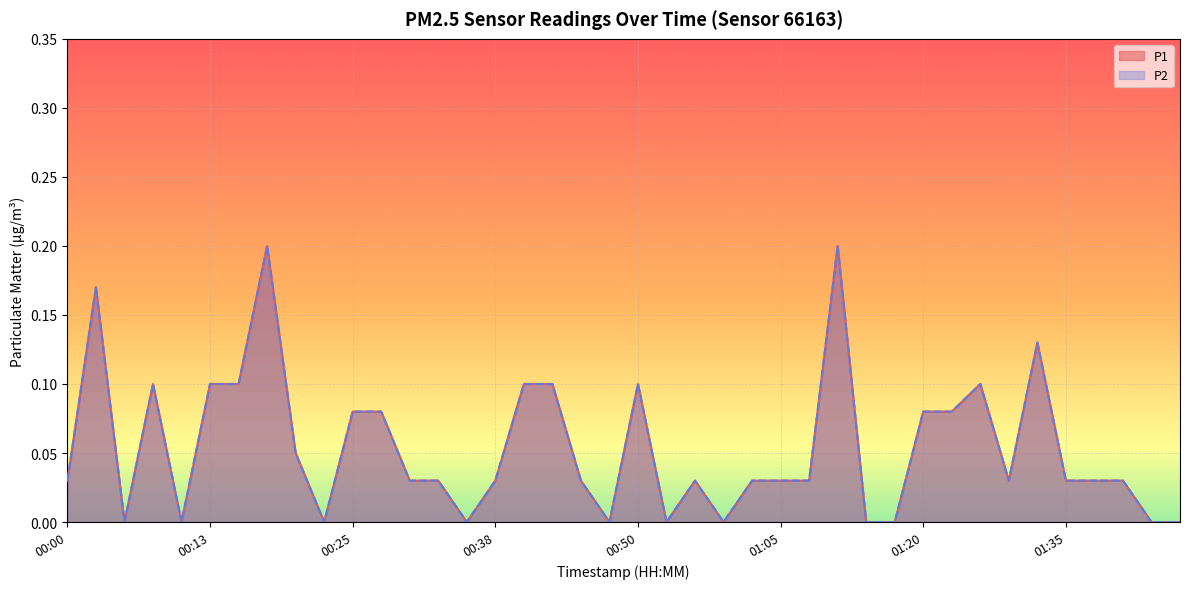

How many lines are shown in the chart?

2